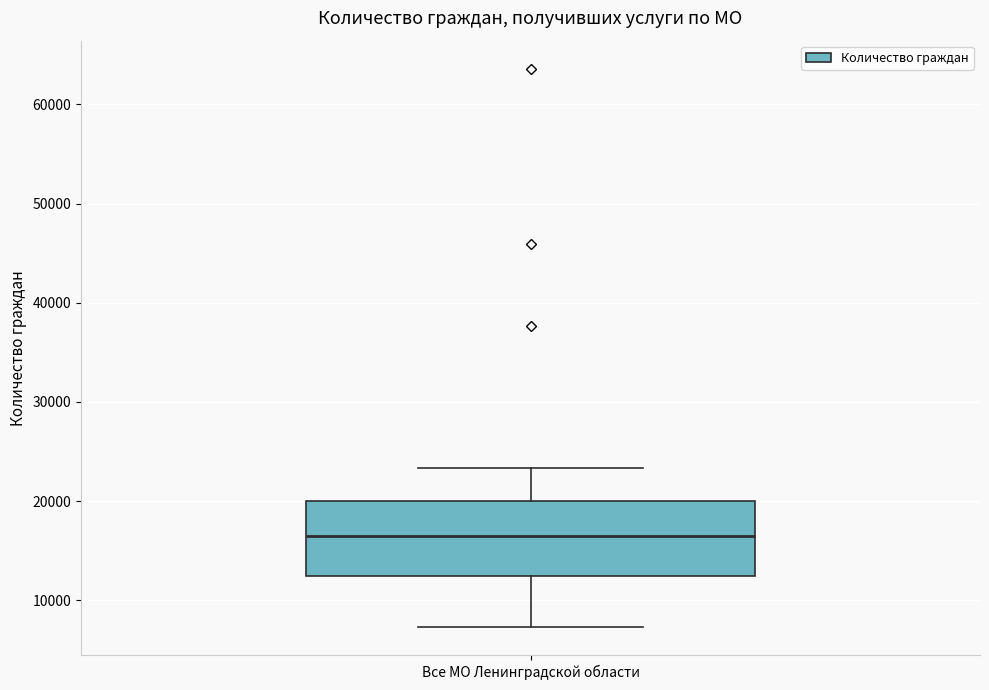

Where does the upper whisker of the box for Все МО Ленинградской области end on the y-axis? The values are not printed on the chart, so give them approximately, as read against the axis.

23000